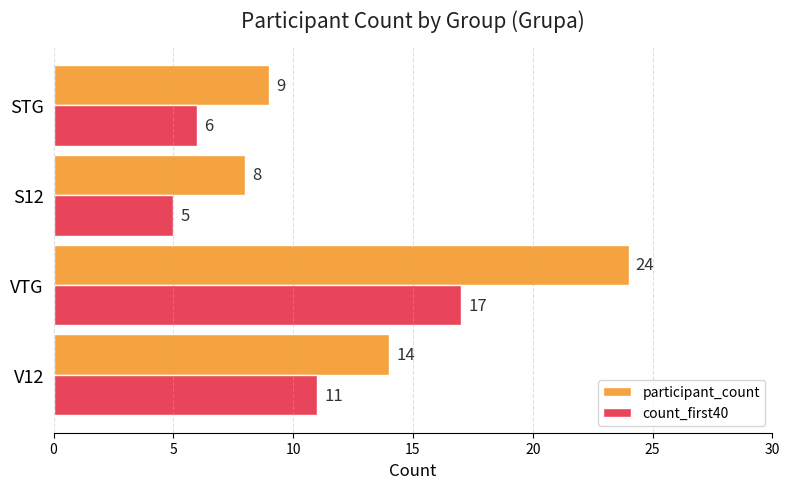

How many data points does each series have?

4